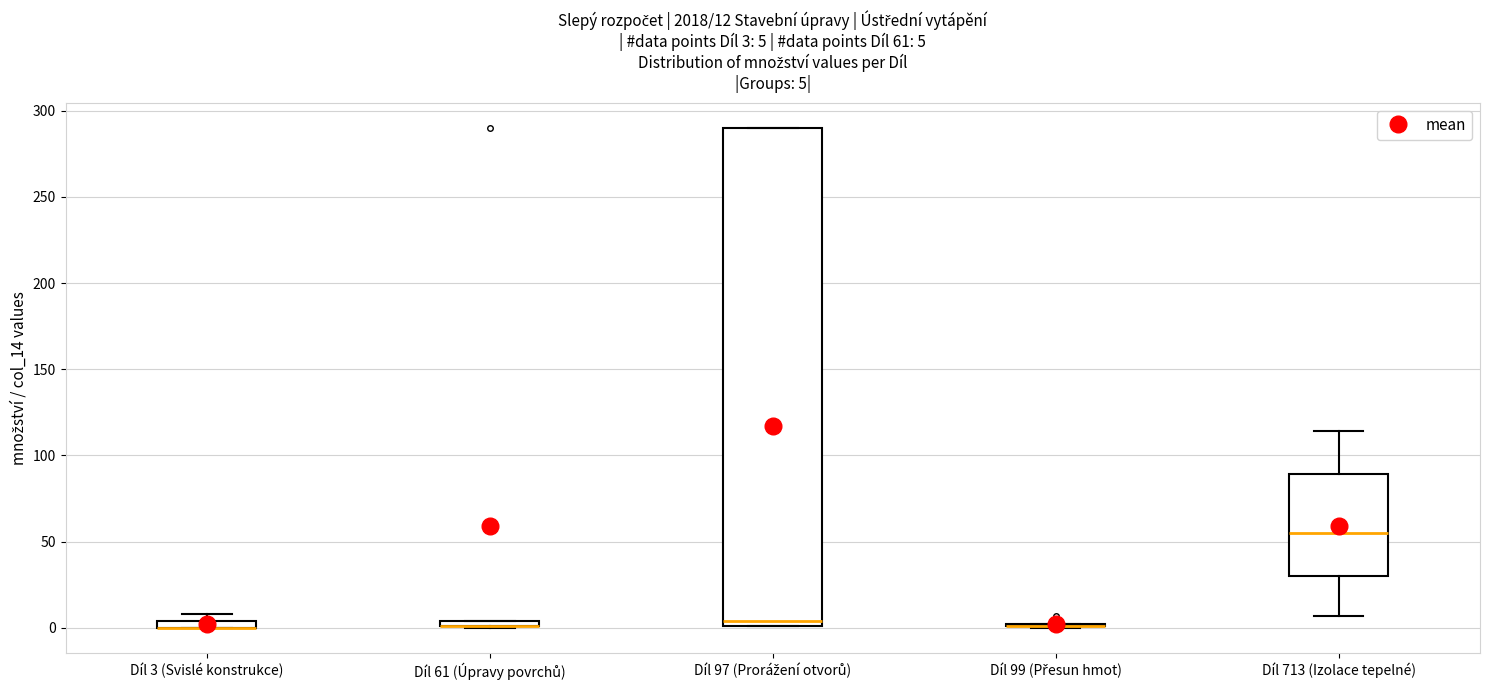

Which box is the tallest, from its lower edge to its upper edge?

Díl 97 (Prorážení otvorů)